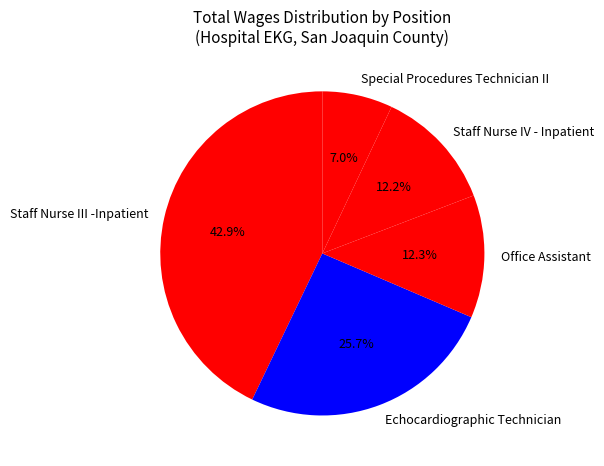

Is it true that Staff Nurse III -Inpatient is 43% of the pie?

True